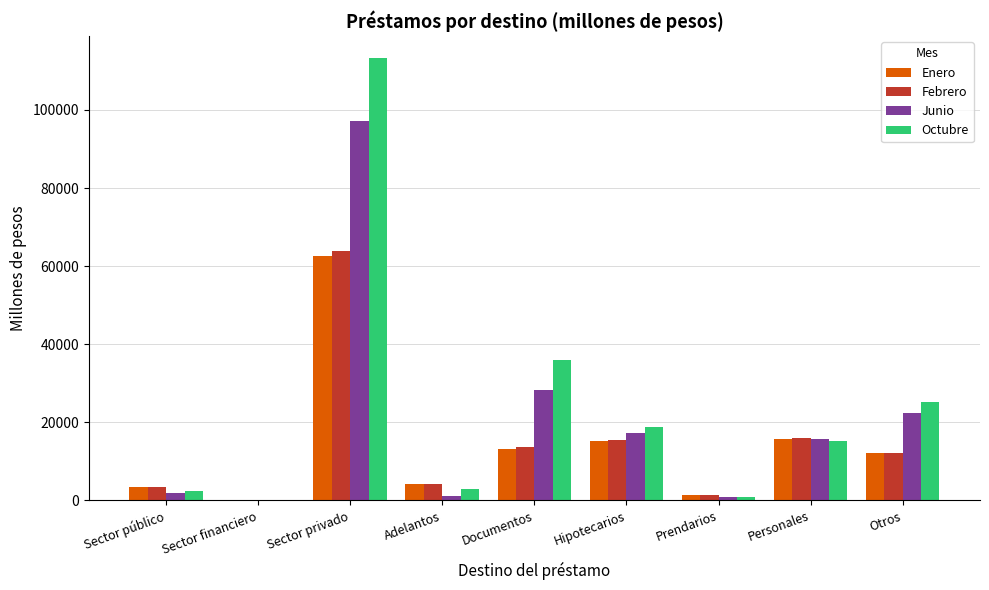

At which label is Junio closest to 48638?

Documentos